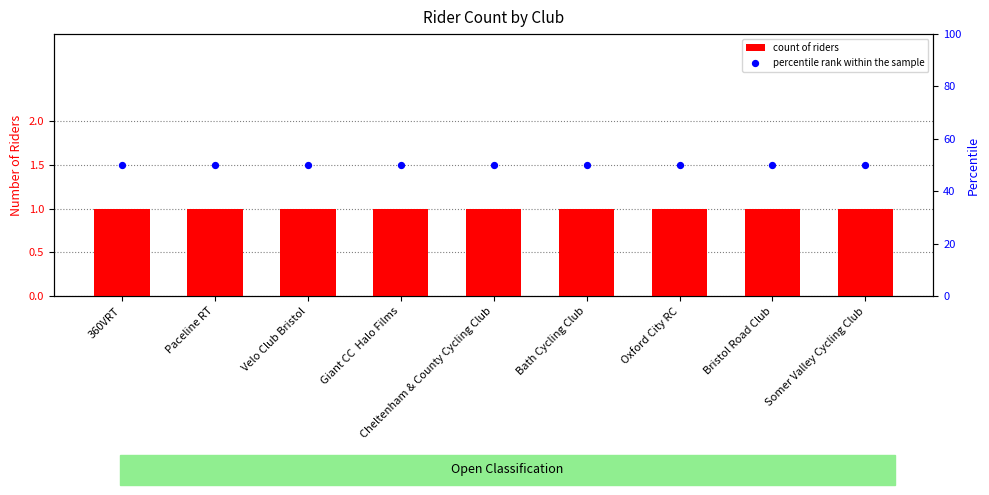

At how many categories does at least one series exceed 39?

9